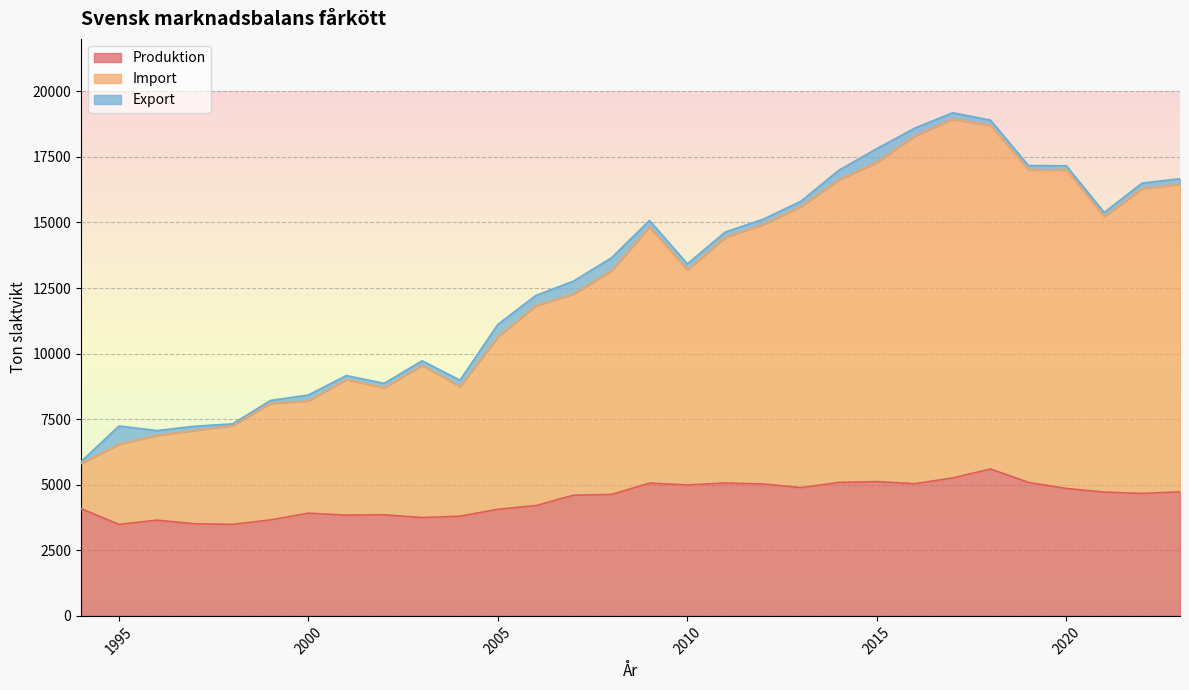

What is the average value of the Produktion series?

4460